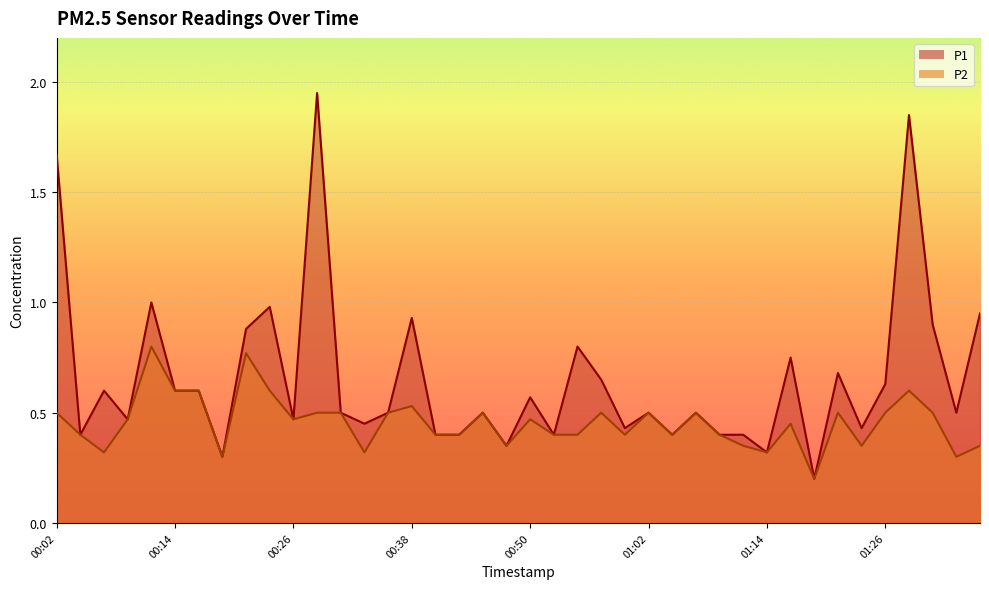

The P2 series shows 0.3 at 00:21. True or false?

False